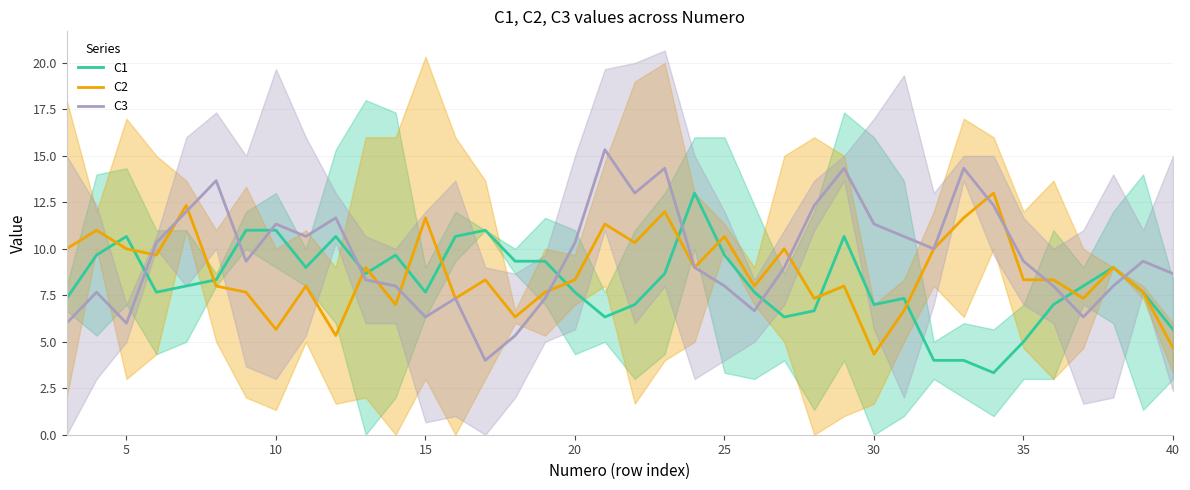

Which series has the widest spread of values?

C3